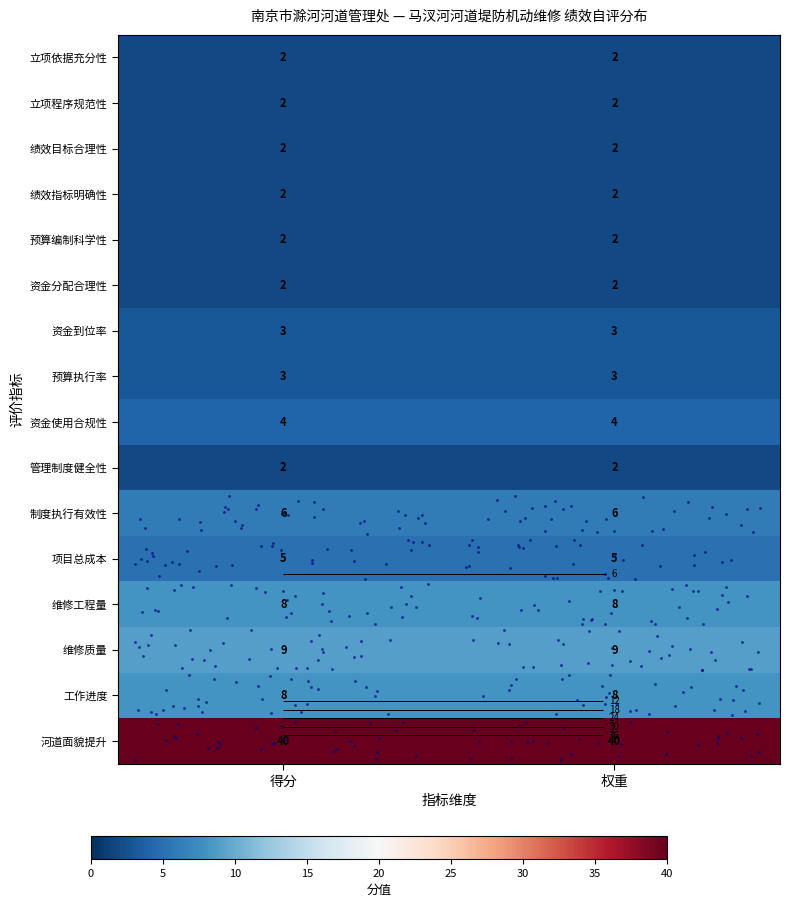

Which label corresponds to the smallest value in the chart?

得分